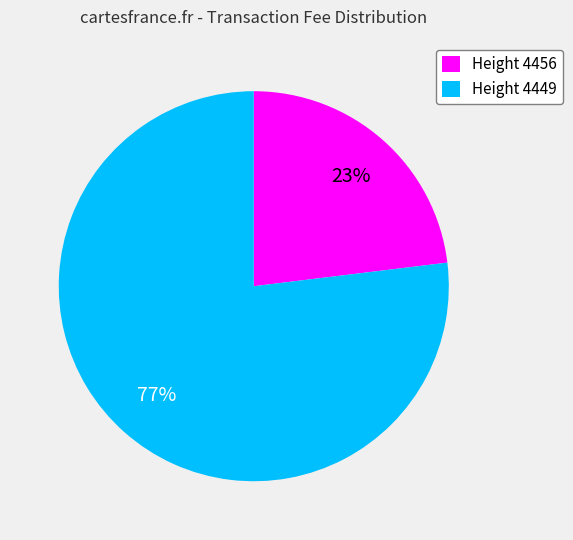

To the nearest percent, what is the difference between the Height 4449 and Height 4456 slice percentages?

54%